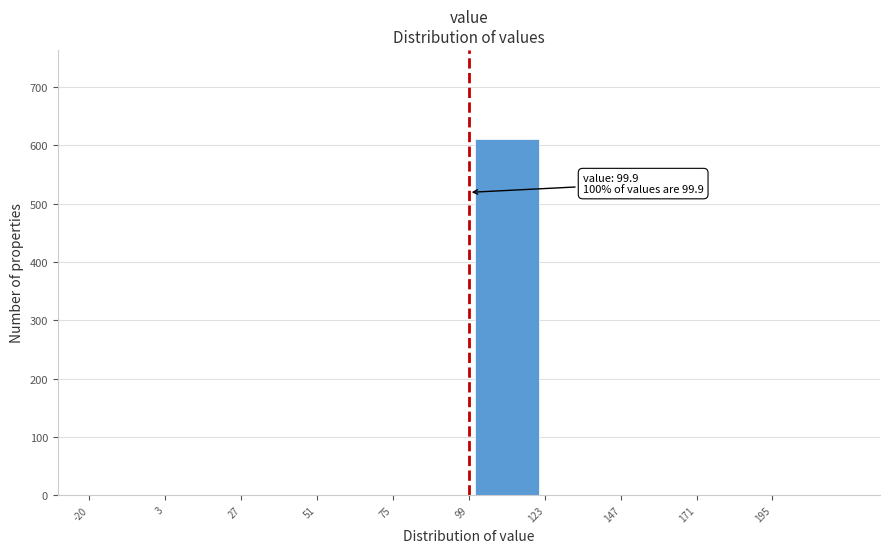

Over which range of the x-axis is the bar tallest?

100 to 125